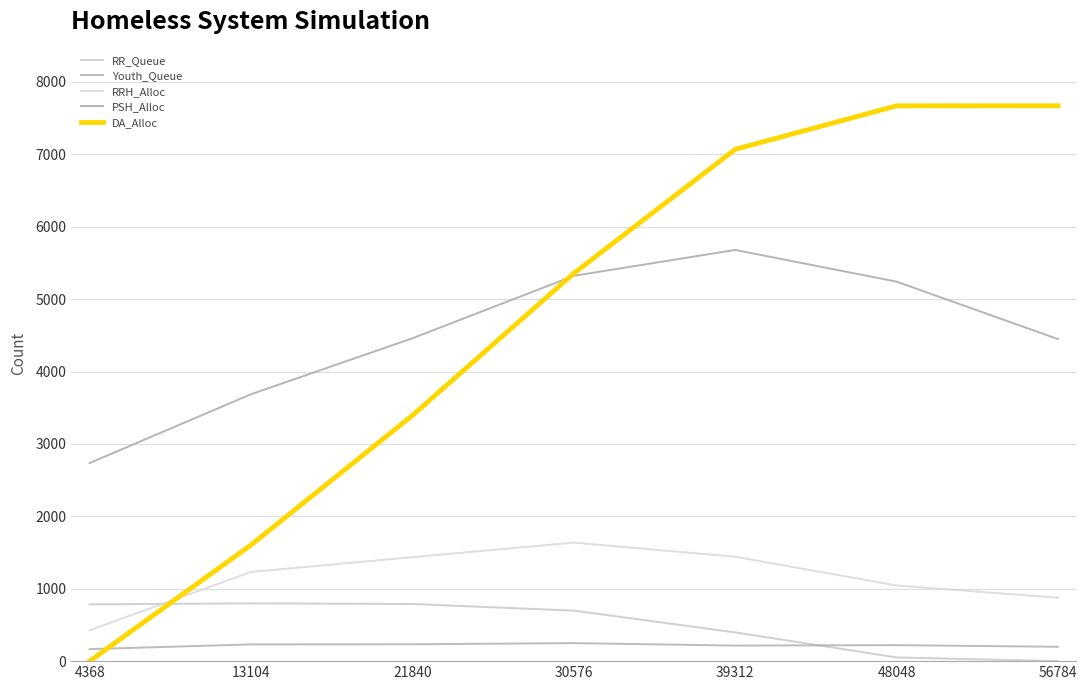

Where is PSH_Alloc nearest to the value 4207?

56784